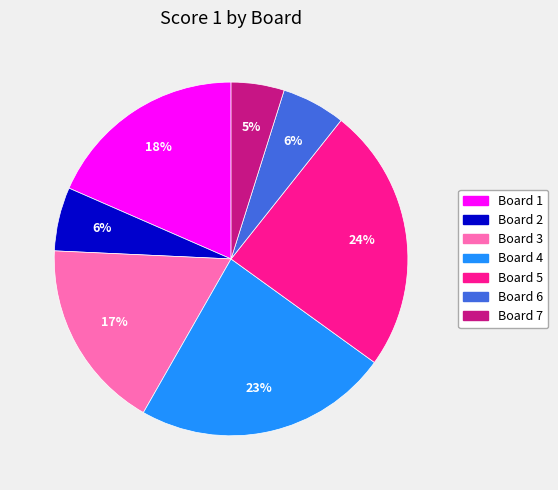

To the nearest percent, what is the difference between the largest and smallest slice percentages?

19%